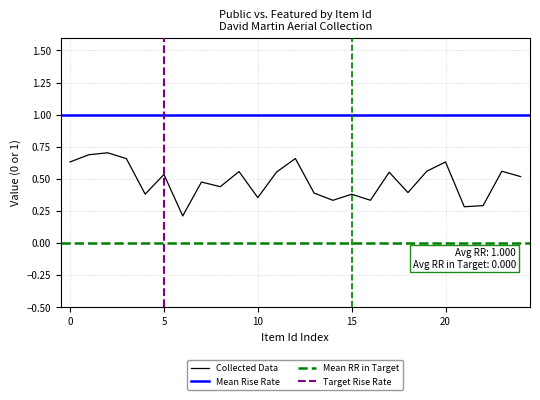

At how many categories does at least one series exceed 0?

25